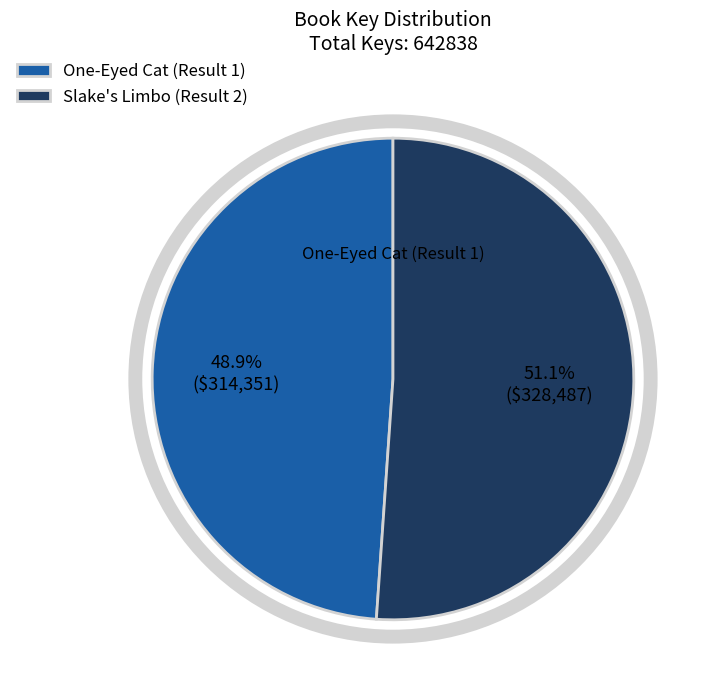

To the nearest percent, what percentage of the pie is One-Eyed Cat (Result 1)?

49%